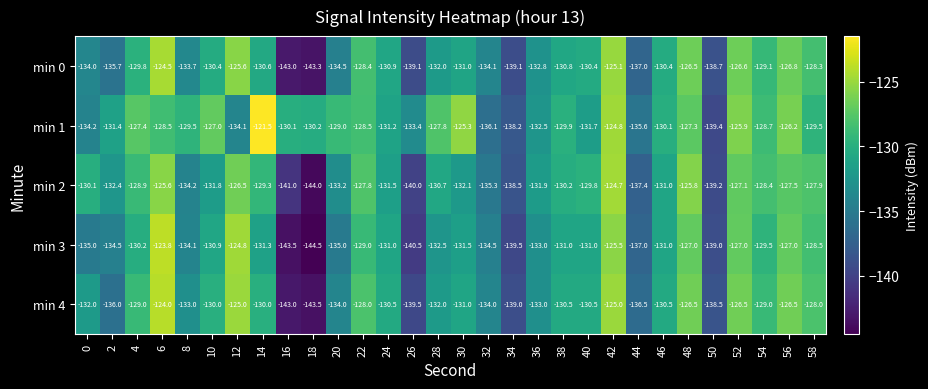

What is the smallest value displayed?

-144.5